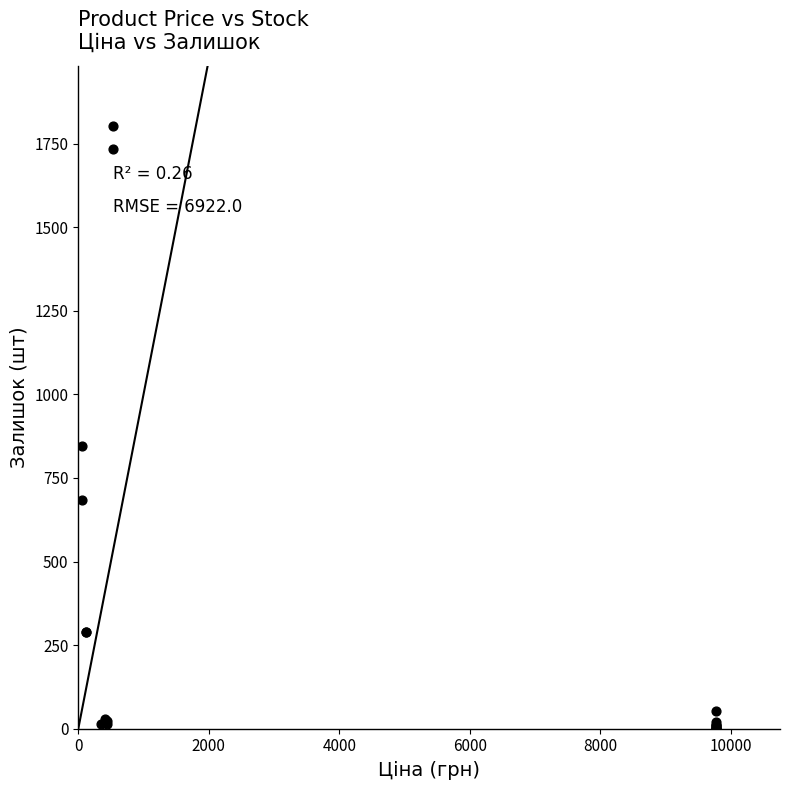

What Y value in the scatter plot is closest to 901?

845